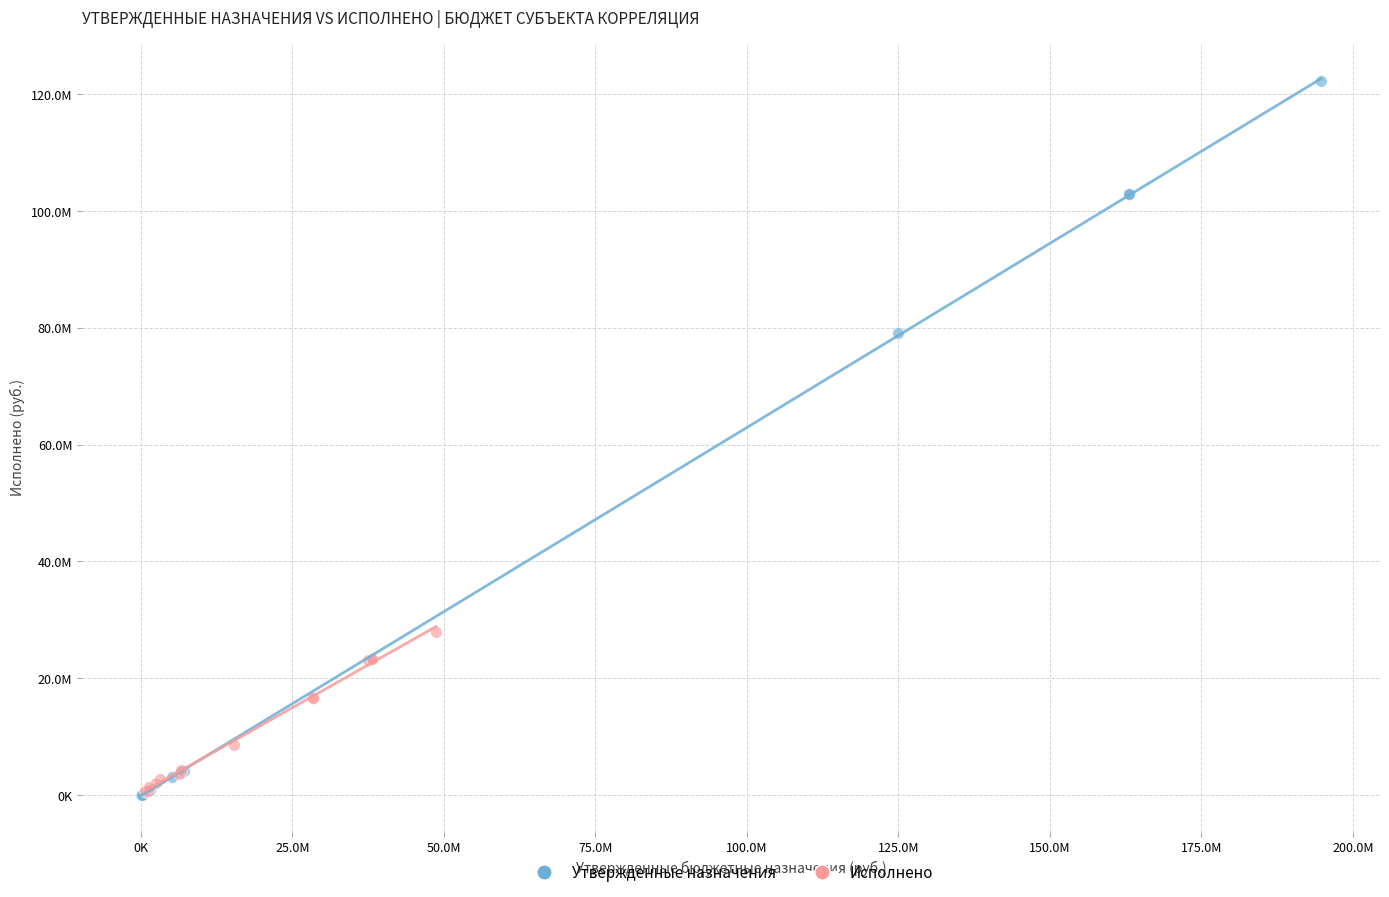

What are all the series names shown in the legend?

Утвержденные назначения, Исполнено